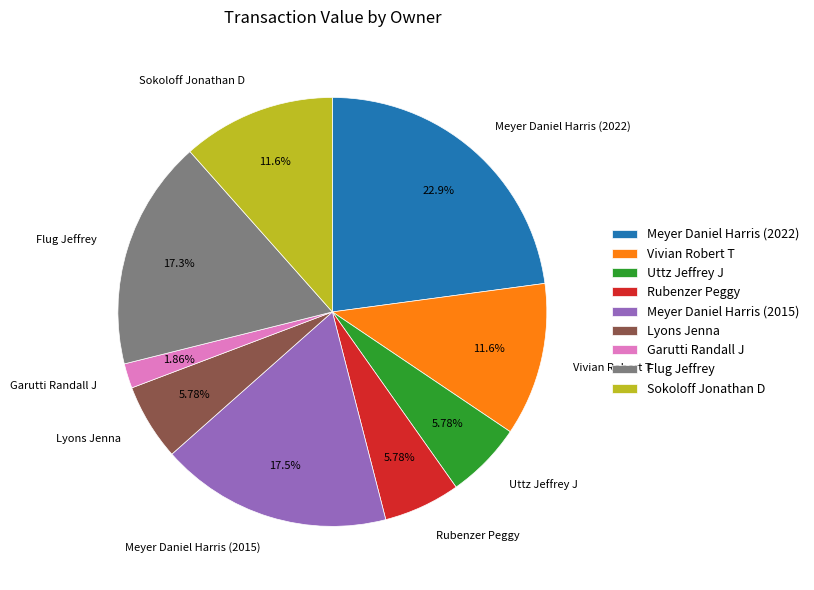

To the nearest percent, what is the average slice percentage?

11%